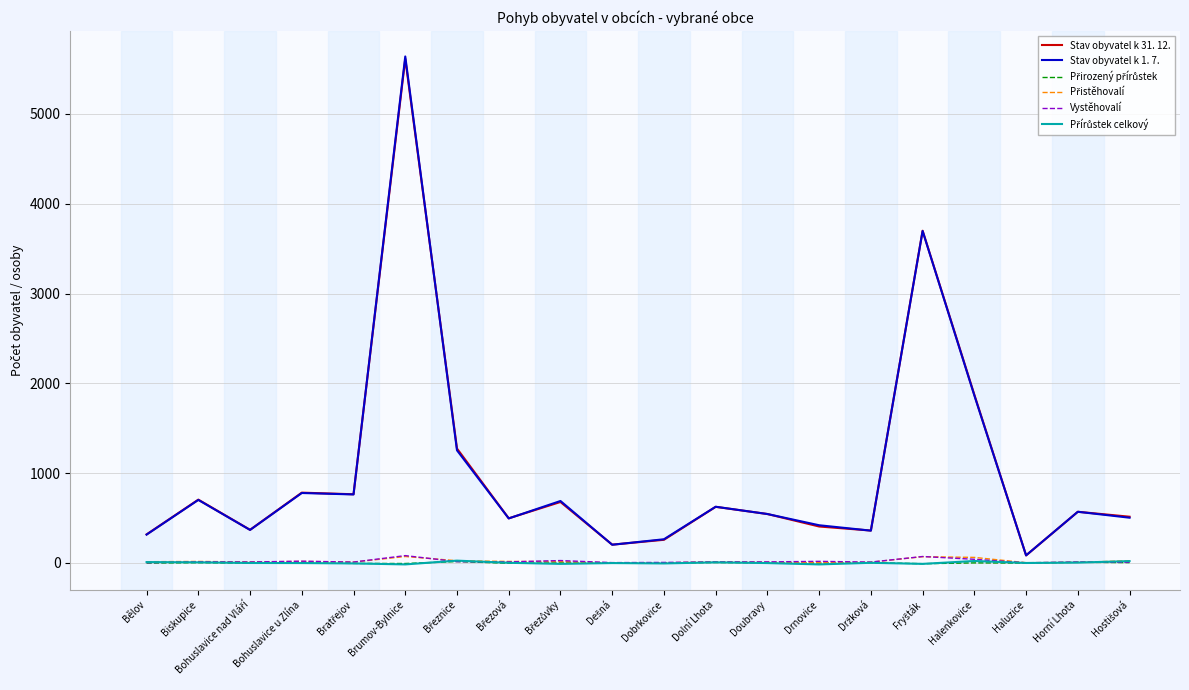

What is the difference between the second highest and minimum values in the Stav obyvatel k 31. 12. series?

3615